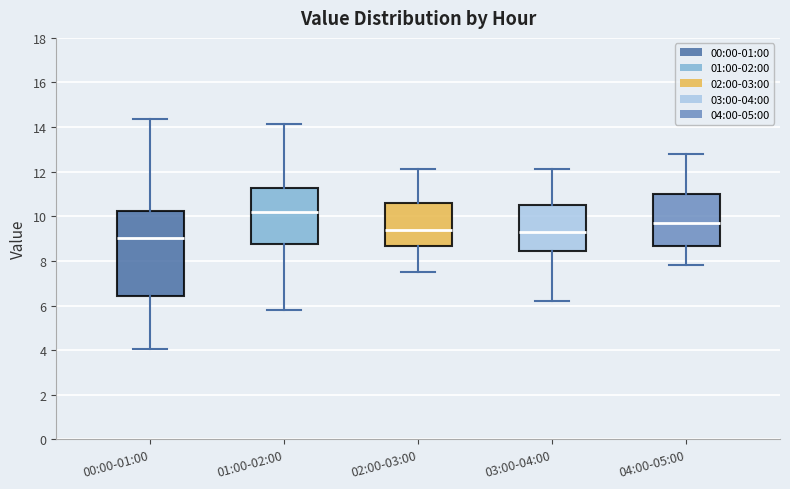

Reading left to right, transcribe this box plot: for each box, give where its median line is, the range the box spans, and where its two whiskers end, as read against the y-axis. The values are not printed on the chart, so give them approximately, as read against the axis.

00:00-01:00: median 9.0, box 6.4 to 10.2, whiskers 4.0 to 14.4
01:00-02:00: median 10.2, box 8.8 to 11.2, whiskers 5.8 to 14.2
02:00-03:00: median 9.4, box 8.6 to 10.6, whiskers 7.6 to 12.2
03:00-04:00: median 9.4, box 8.4 to 10.6, whiskers 6.2 to 12.2
04:00-05:00: median 9.8, box 8.6 to 11.0, whiskers 7.8 to 12.8